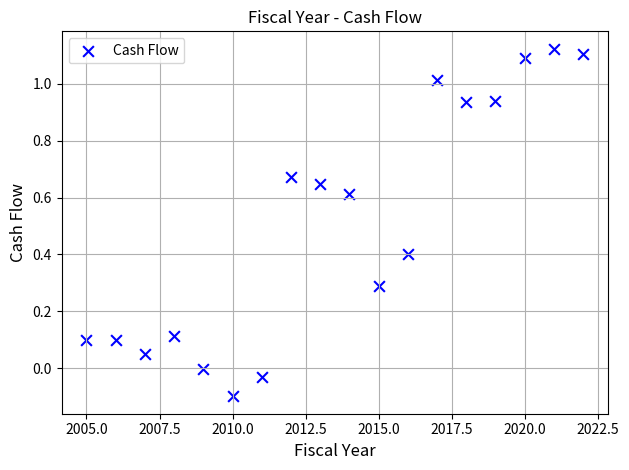

What is the range of X values (max minus min)?

17.0